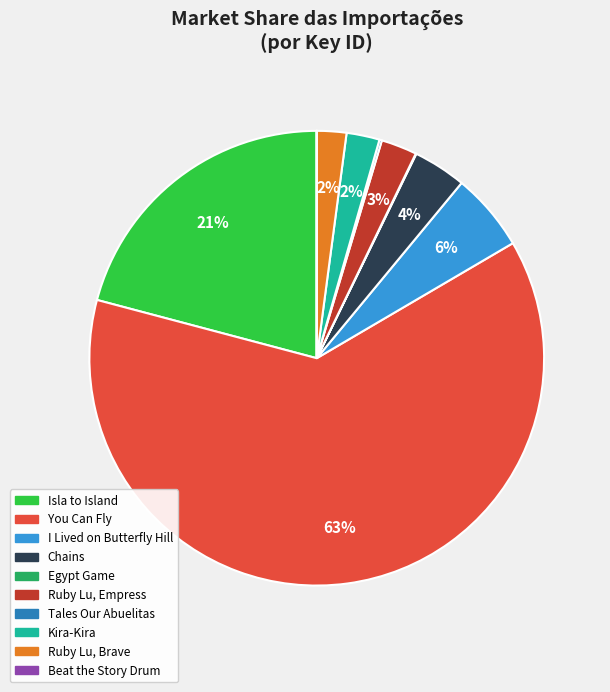

To the nearest percent, what is the average slice percentage?

10%